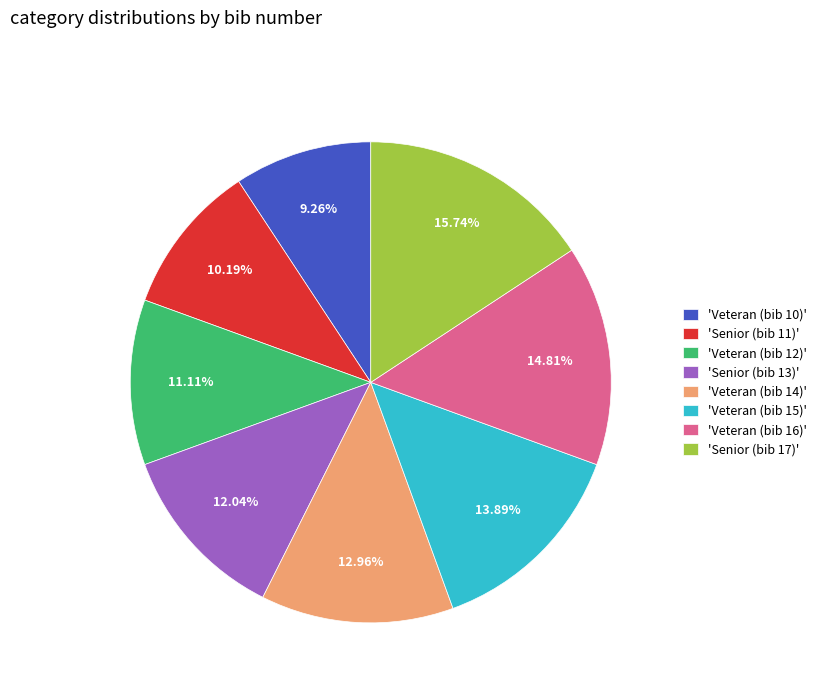

Which slice is the largest?

'Senior (bib 17)'